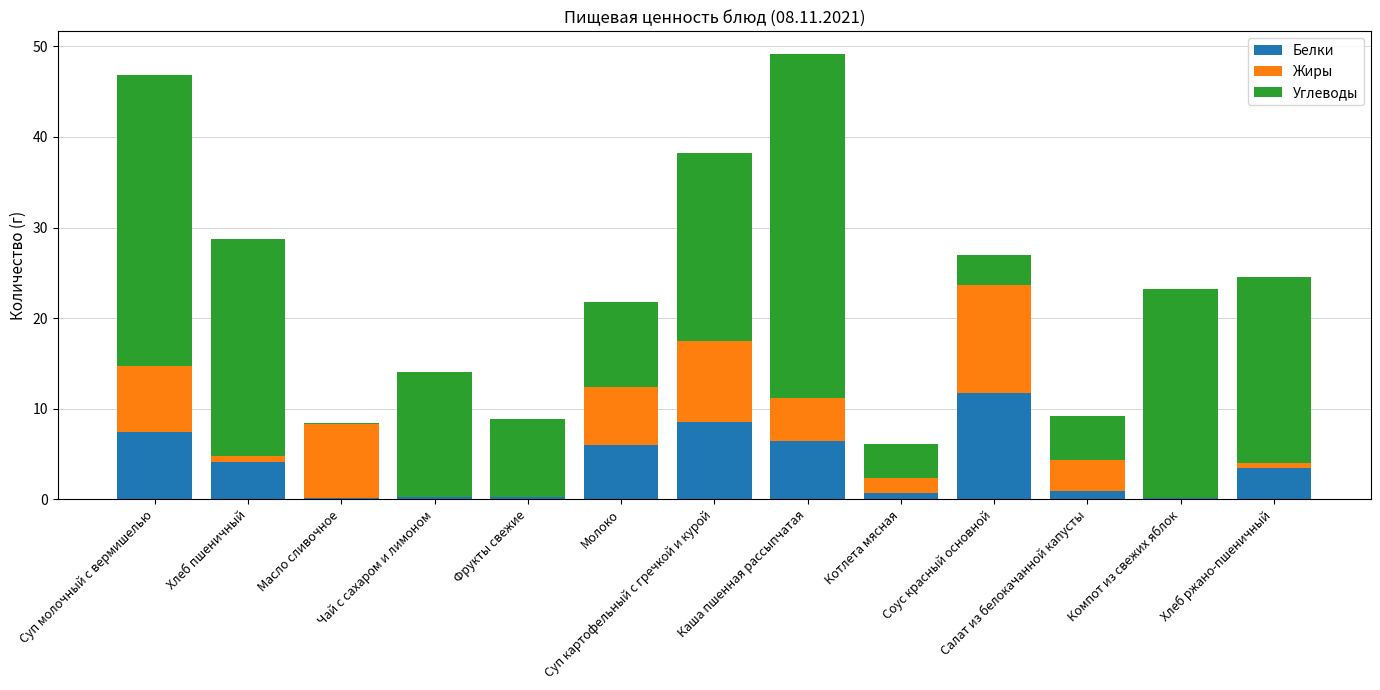

What is the total value across all series at Соус красный основной?

27.0